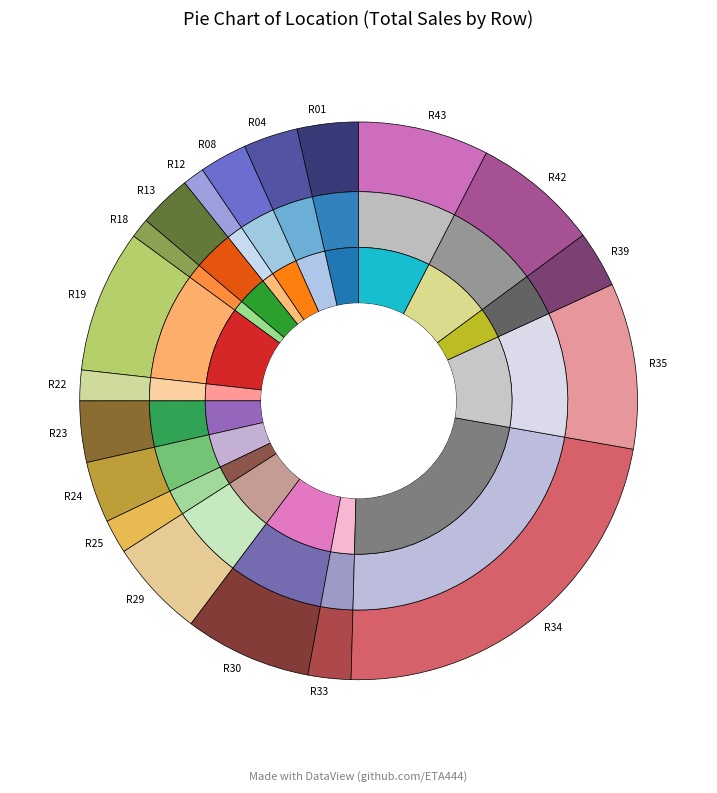

How many slices are in this pie chart?

19